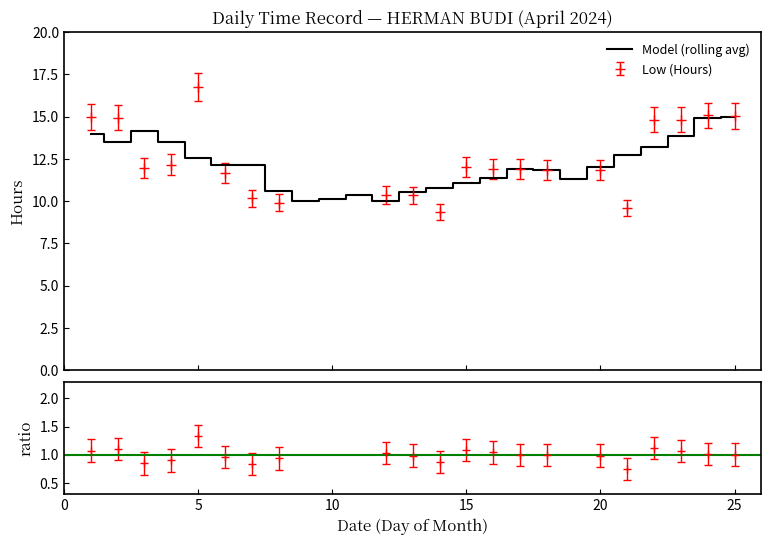

What is the greatest value displayed?

15.0